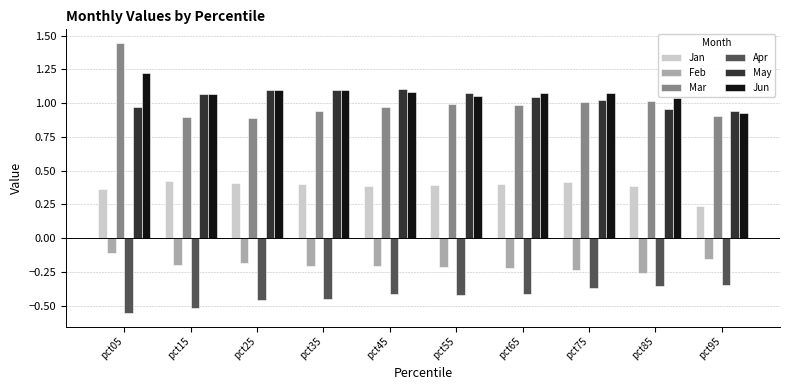

How many bars are there in each group?

6